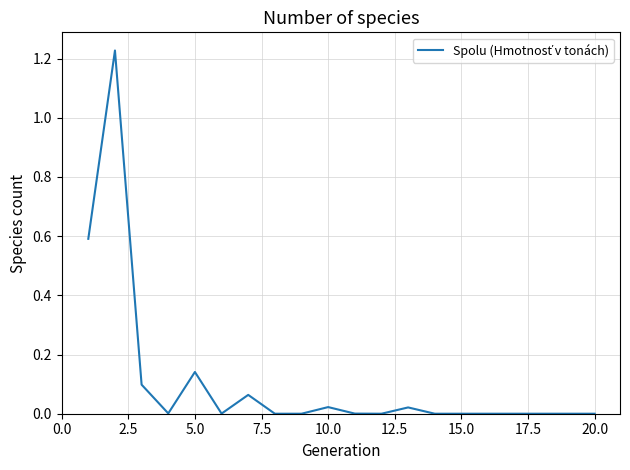

How many interior local valleys (lower than both neighbors) does the data have?

3